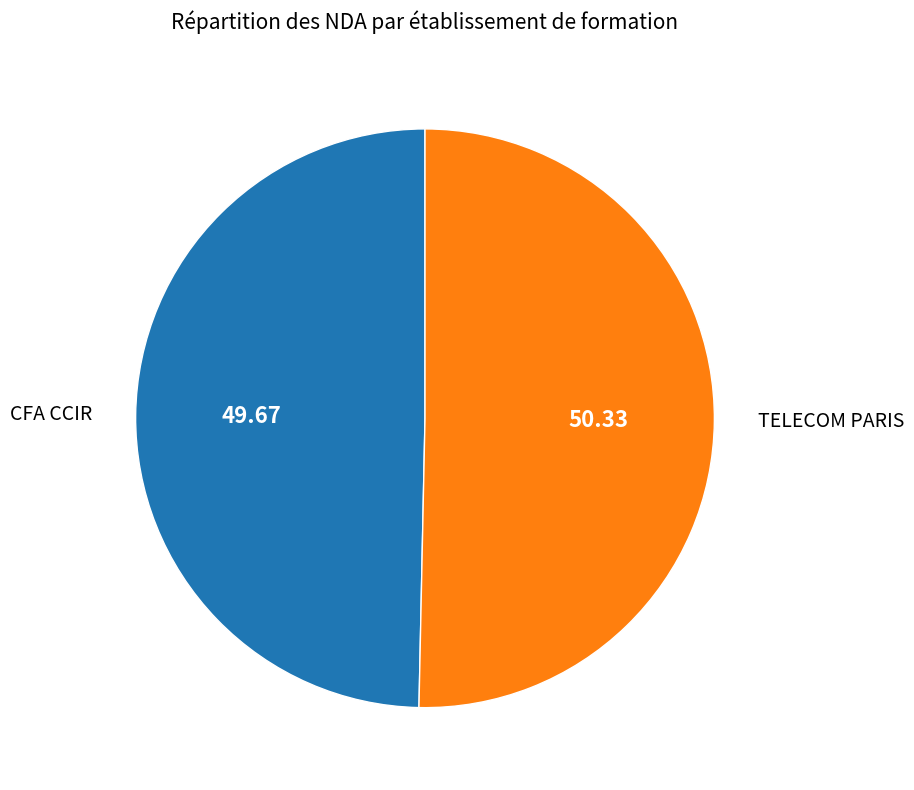

Does any single category account for the majority?

Yes